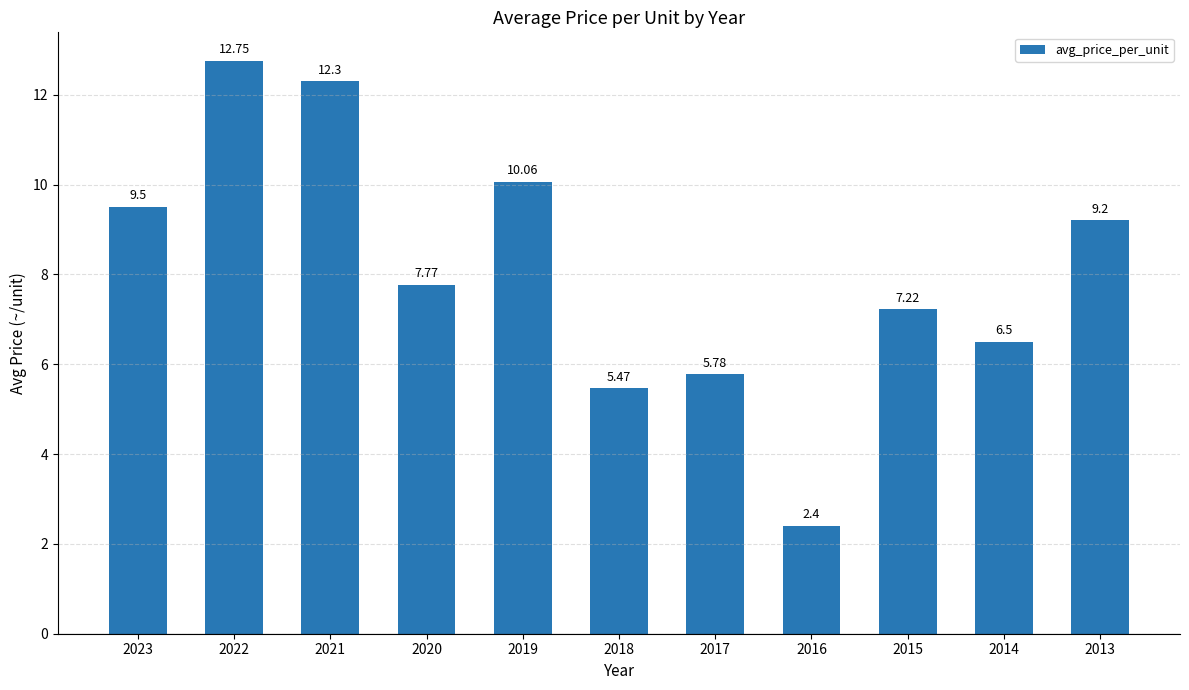

What is the value of the 1st bar from the left?

9.5